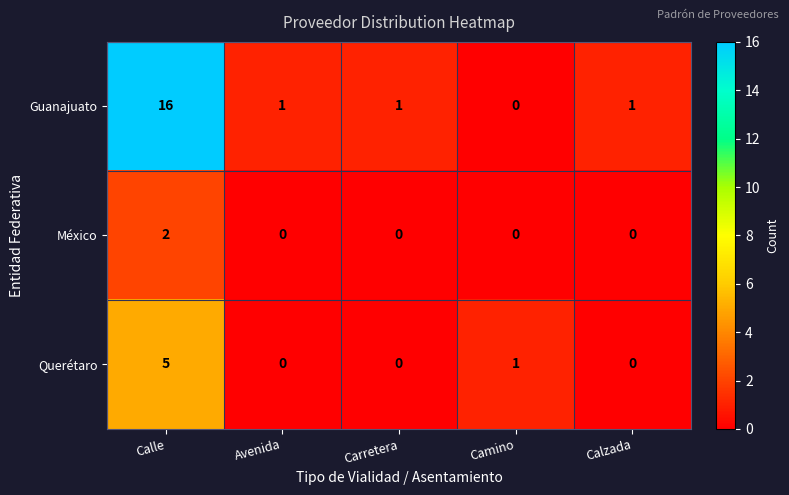

What is the difference between the Querétaro values at Calle and Camino?

4